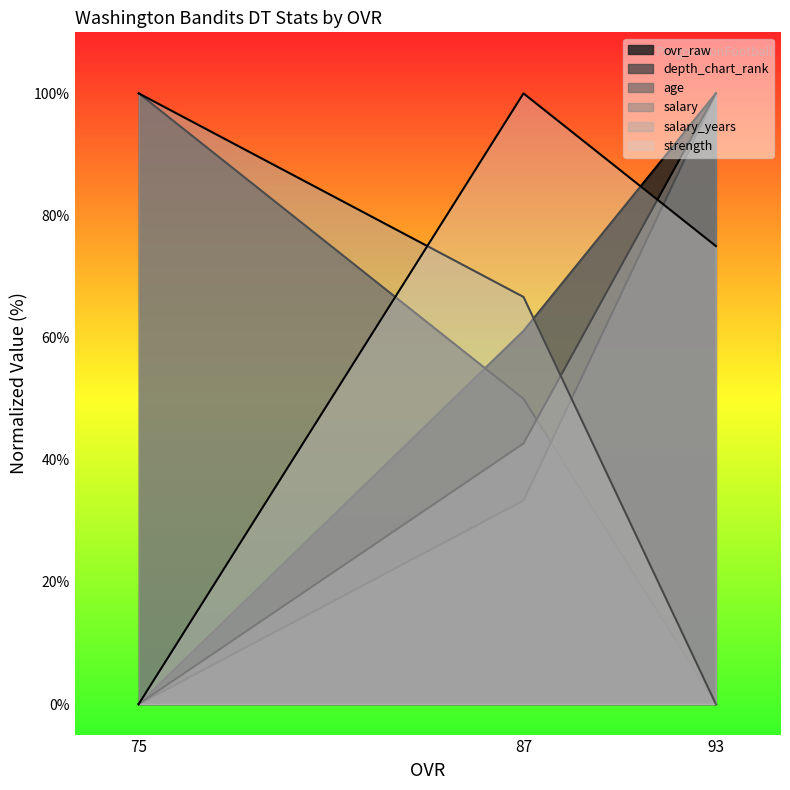

Reading right to left, what are all the values shown in this chart?

ovr_raw: 75=0.0	87=61.1	93=100.0
depth_chart_rank: 75=100.0	87=50.0	93=0.0
age: 75=100.0	87=66.7	93=0.0
salary: 75=0.0	87=42.7	93=100.0
salary_years: 75=0.0	87=33.3	93=100.0
strength: 75=0.0	87=100.0	93=75.0